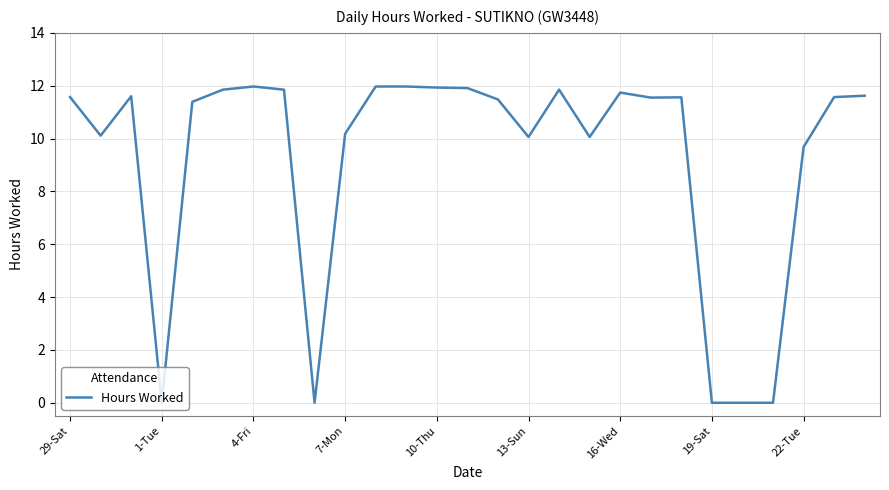

What is the maximum value shown in the chart?

12.0